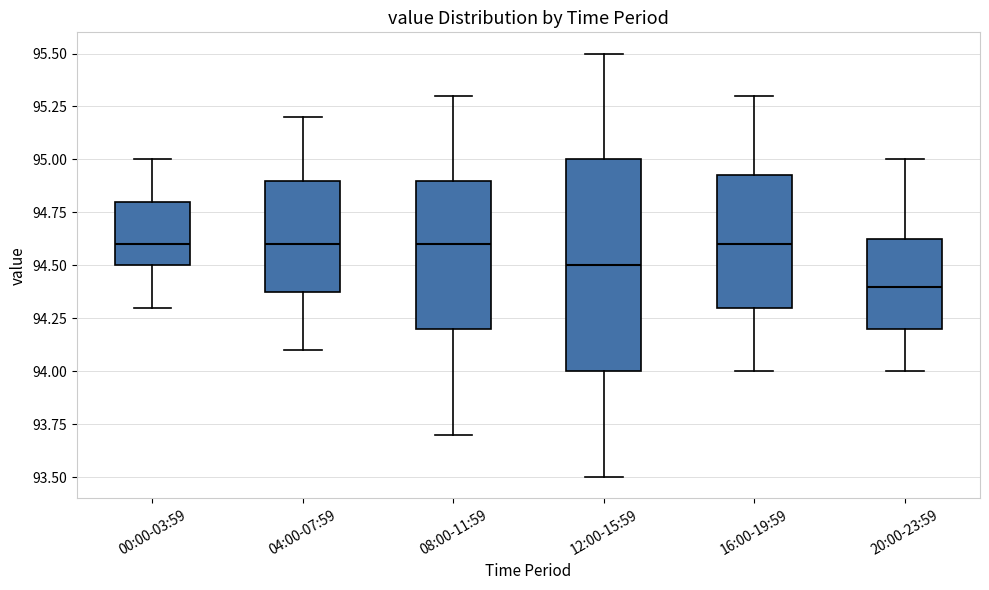

Reading left to right, transcribe this box plot: for each box, give where its median line is, the range the box spans, and where its two whiskers end, as read against the y-axis. The values are not printed on the chart, so give them approximately, as read against the axis.

00:00-03:59: median 94.60, box 94.50 to 94.80, whiskers 94.30 to 95.00
04:00-07:59: median 94.60, box 94.40 to 94.90, whiskers 94.10 to 95.20
08:00-11:59: median 94.60, box 94.20 to 94.90, whiskers 93.70 to 95.30
12:00-15:59: median 94.50, box 94.00 to 95.00, whiskers 93.50 to 95.50
16:00-19:59: median 94.60, box 94.30 to 94.95, whiskers 94.00 to 95.30
20:00-23:59: median 94.40, box 94.20 to 94.65, whiskers 94.00 to 95.00